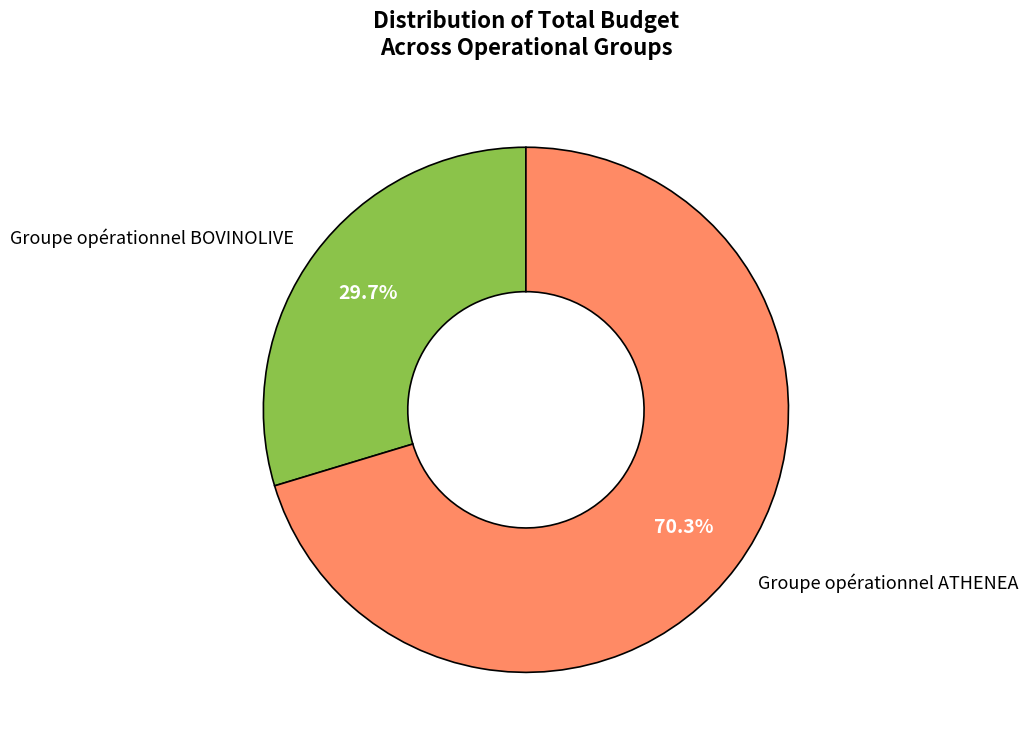

To the nearest percent, what is the average slice percentage?

50%